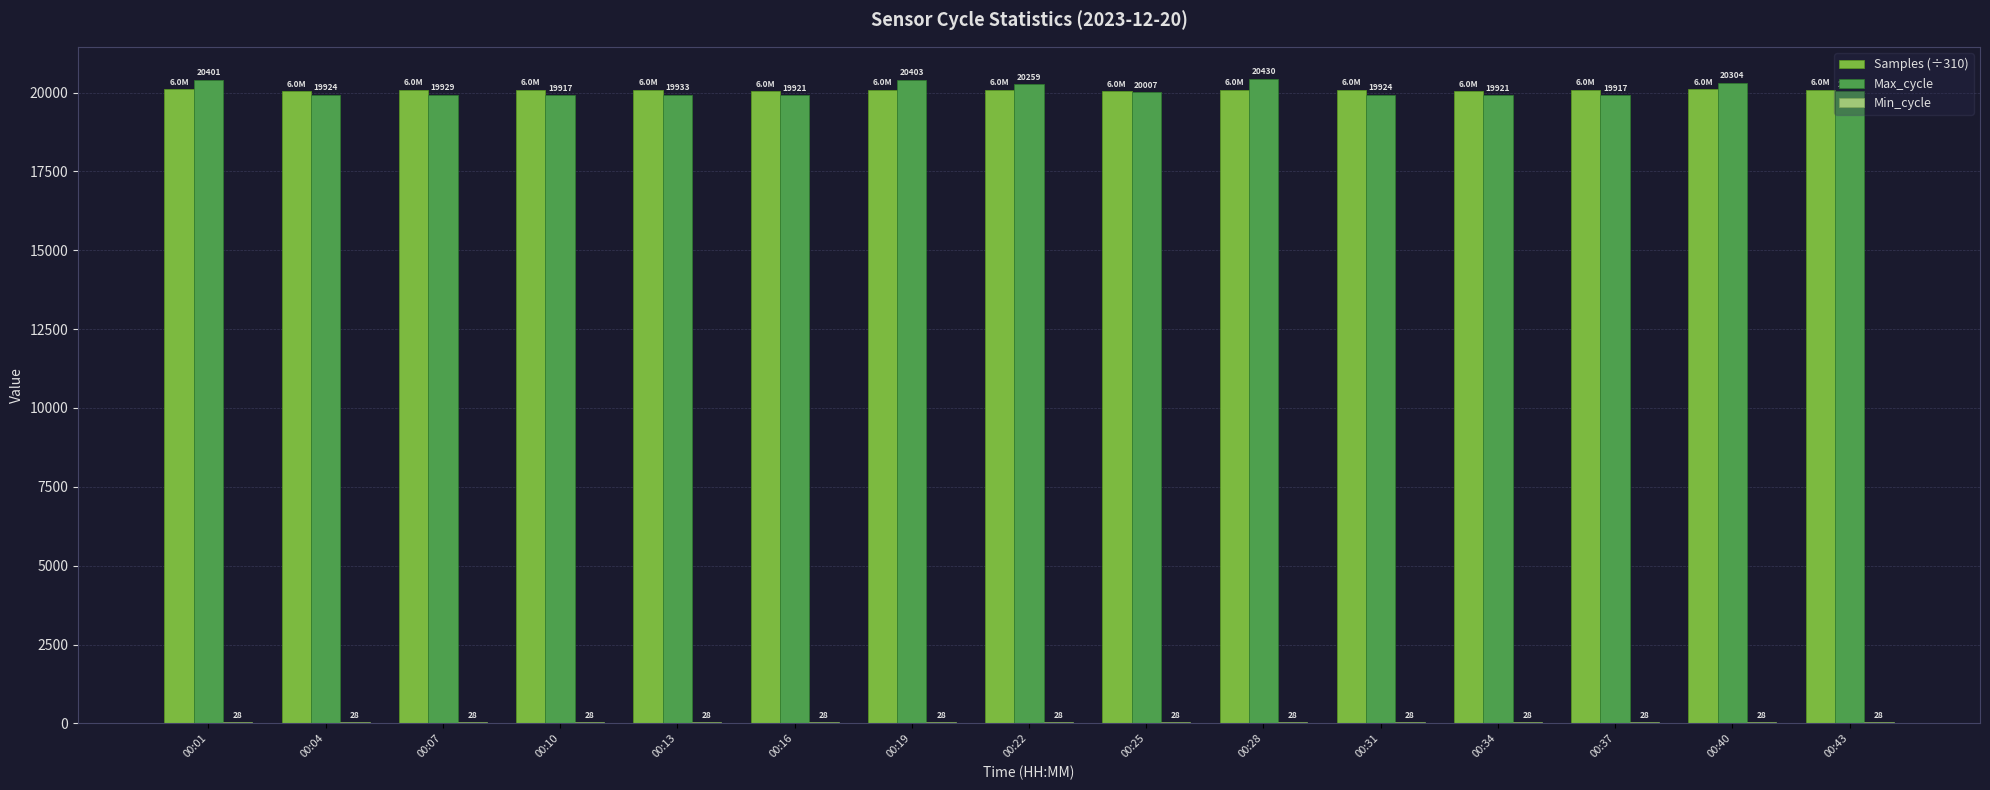

The Samples (÷310) series shows 20042.7 at 00:25. True or false?

True